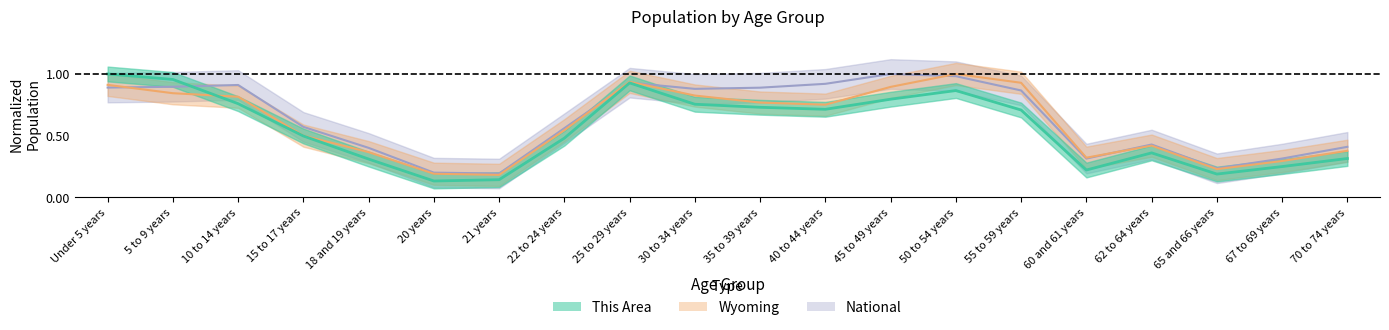

Rank the series at 60 and 61 years from highest to lowest value.

Wyoming, National, This Area